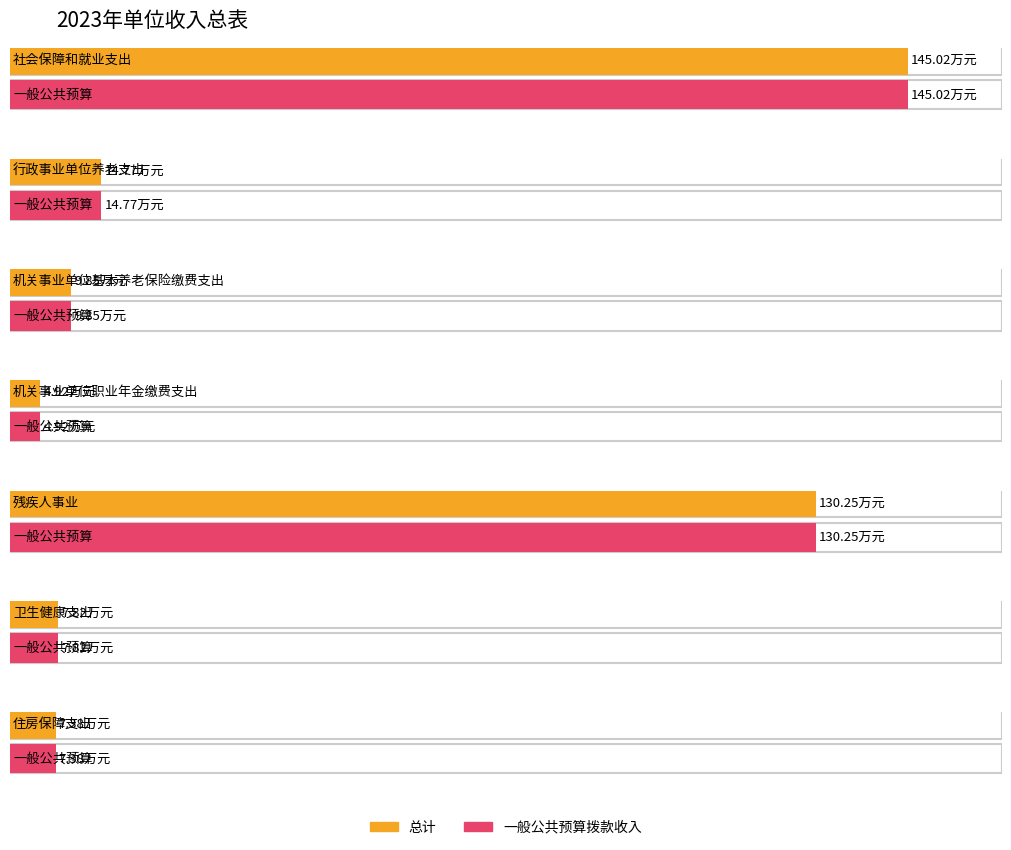

What is the difference between the 一般公共预算拨款收入 values at 残疾人事业 and 机关事业单位职业年金缴费支出?

125.3